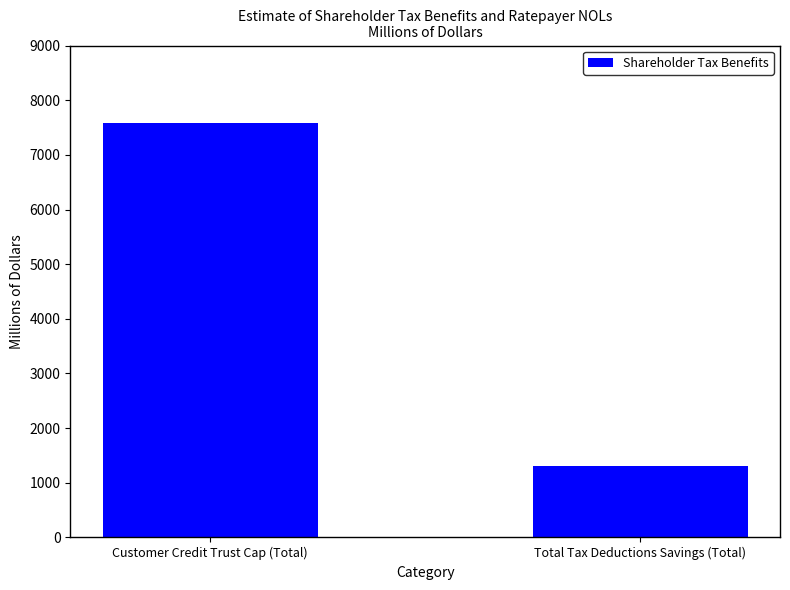

Reading right to left, extract all data points from this chart.

1315.9	7590.4